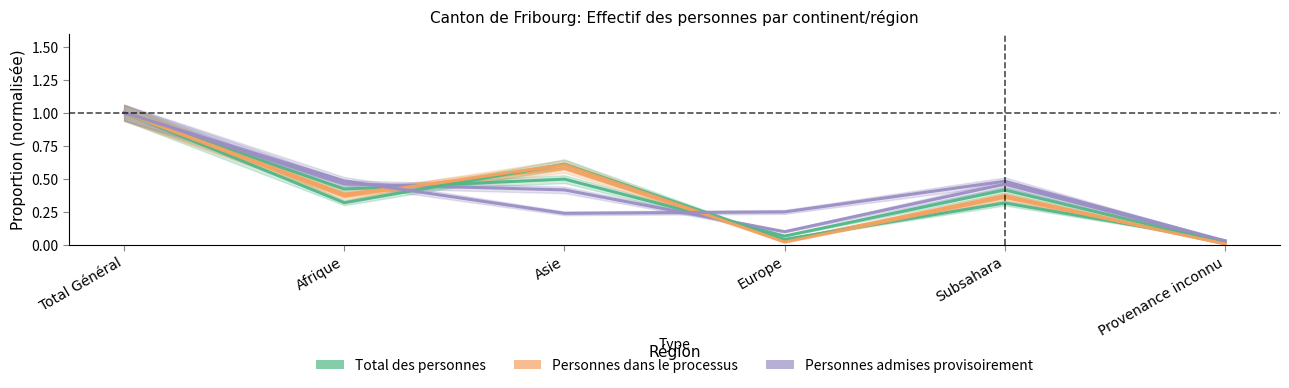

What position from the right is Provenance inconnu?

1